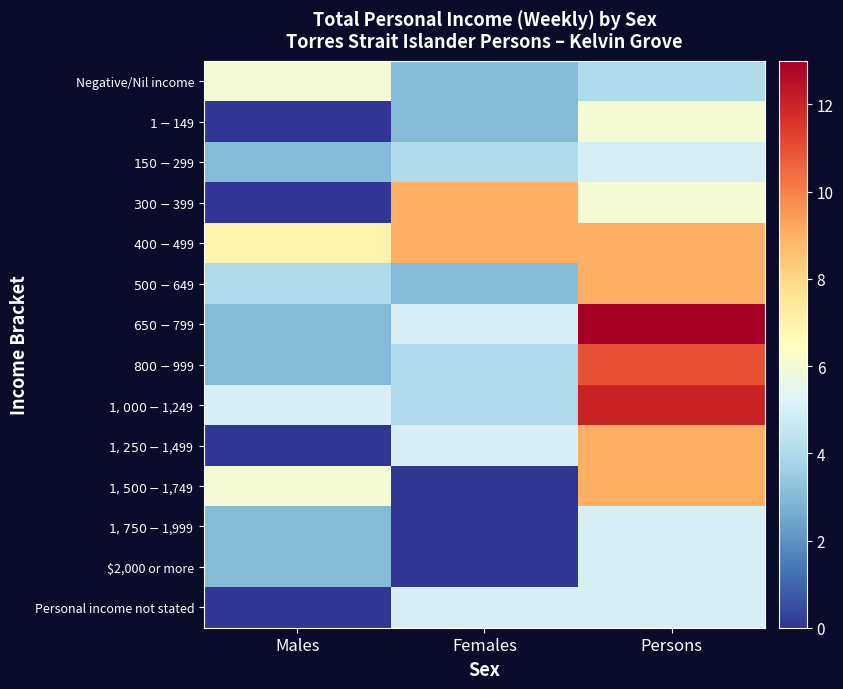

What is the greatest value displayed?

13